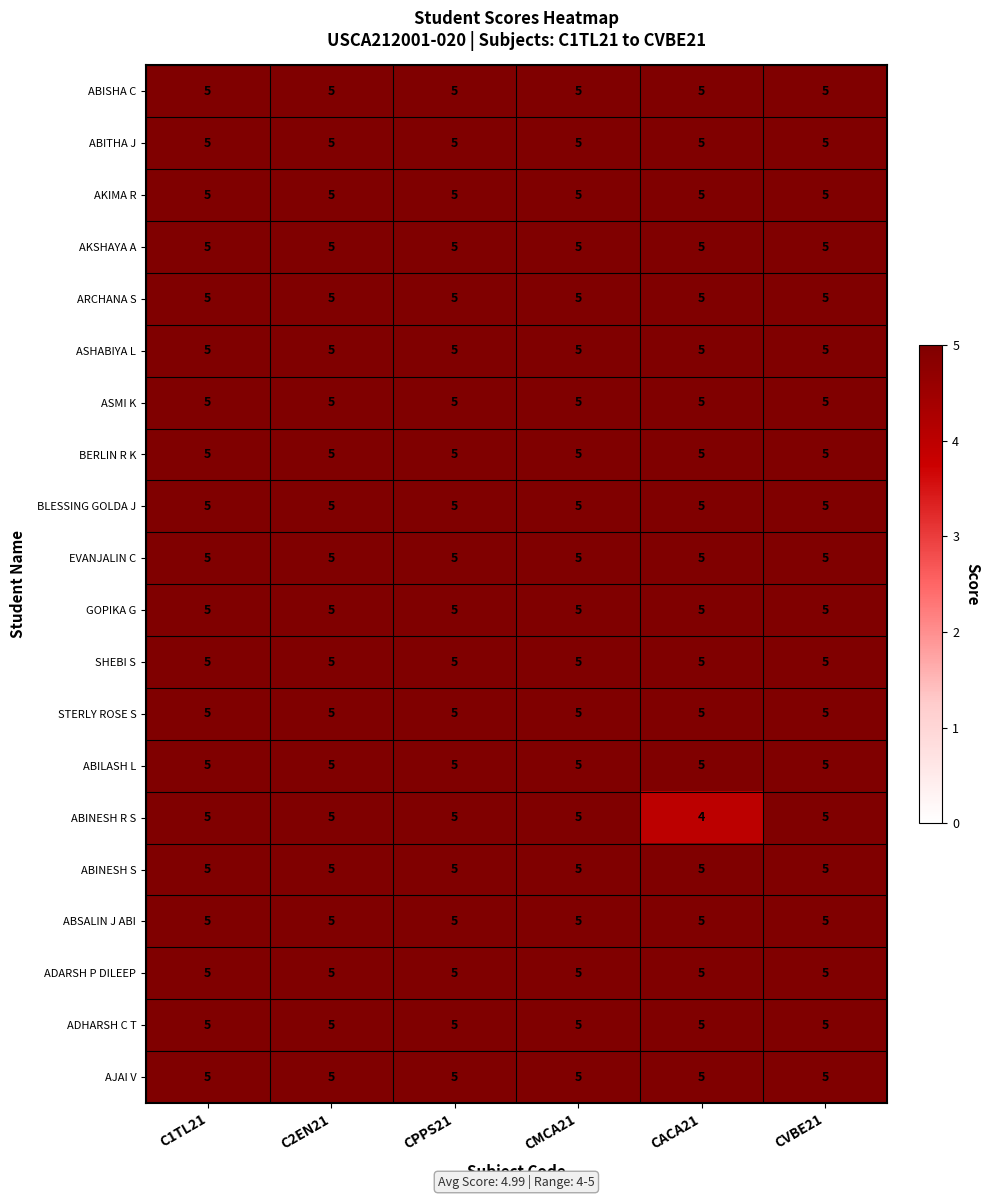

Which series has the largest range (max minus min)?

ABINESH R S